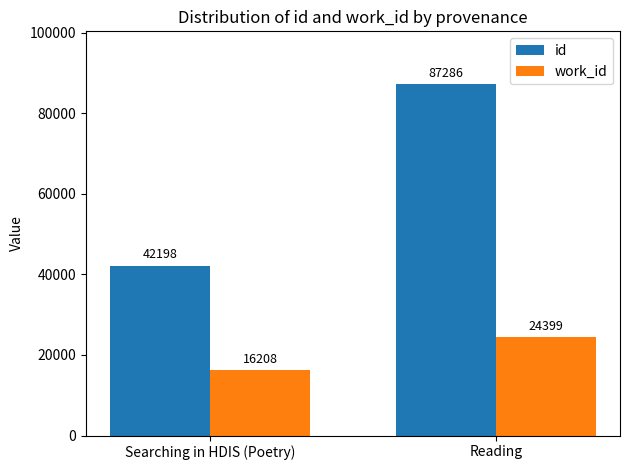

What are all the series names shown in the legend?

id, work_id